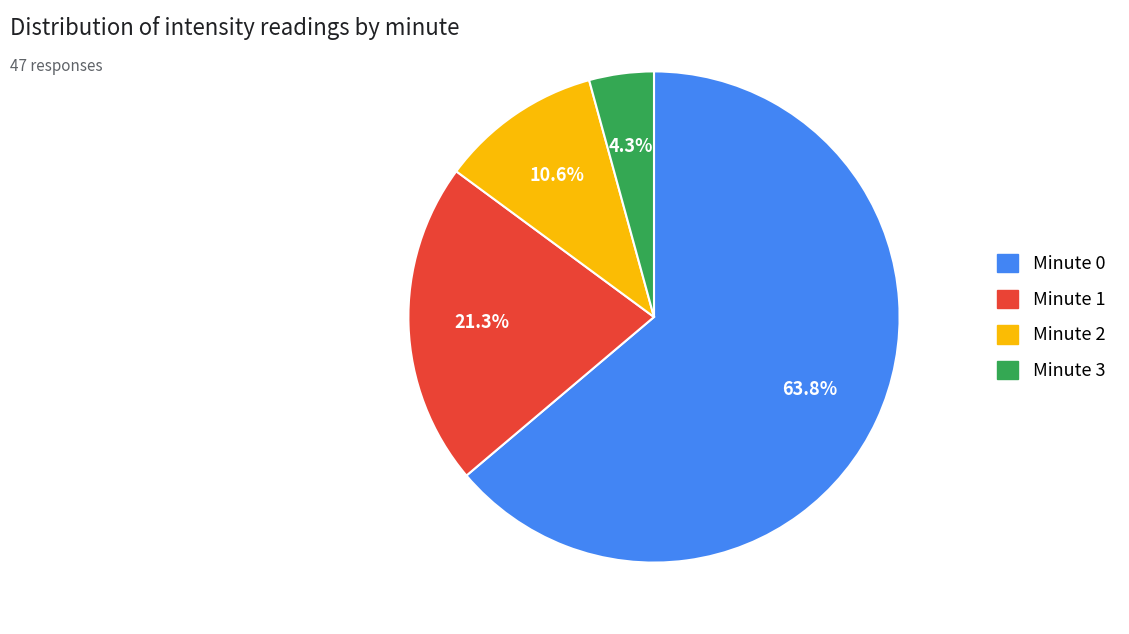

To the nearest percent, what portion does Minute 2 represent?

11%